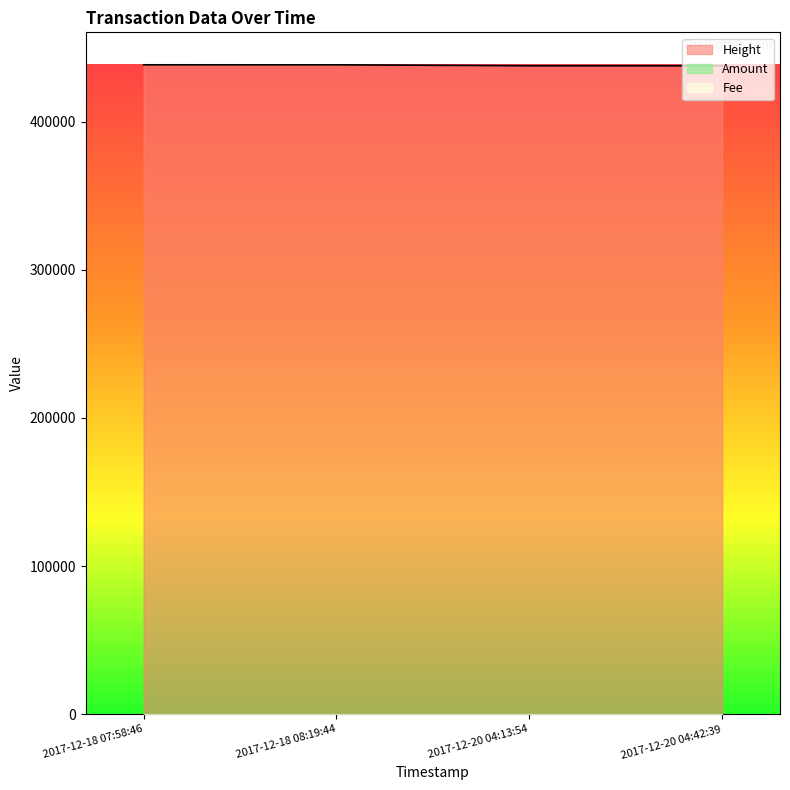

How many lines are shown in the chart?

3